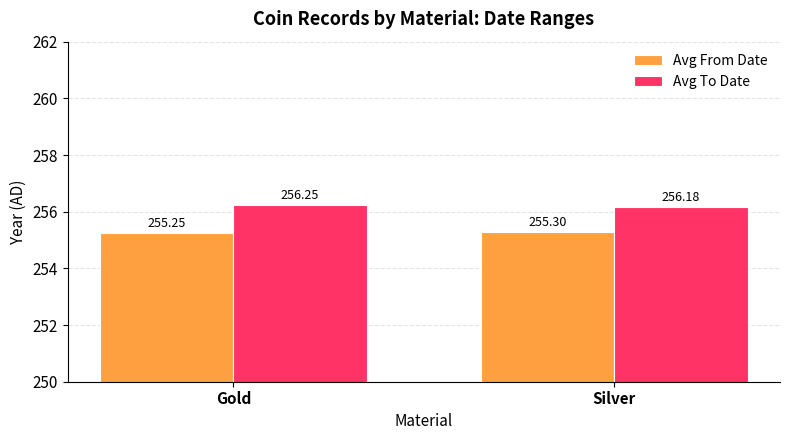

List the series in order of their overall mean, lowest first.

Avg From Date, Avg To Date